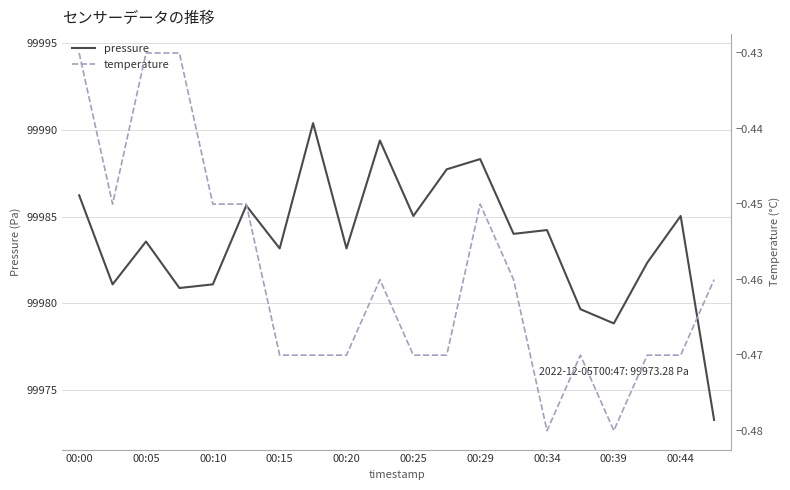

True or false: pressure has a value of 99983.6 at 00:05.

True